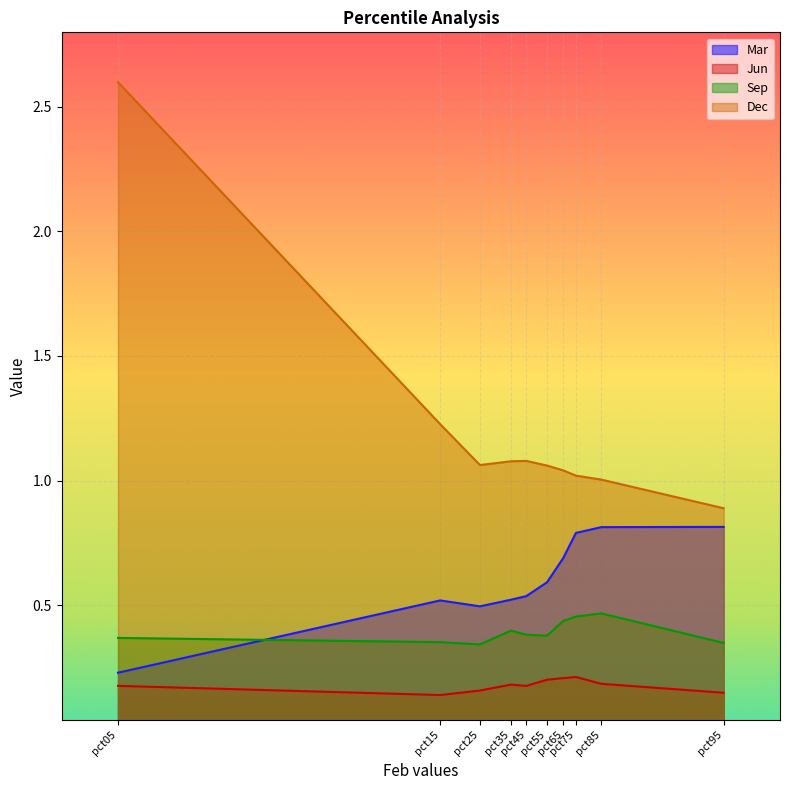

True or false: Dec has more than 2 interior local peaks.

False